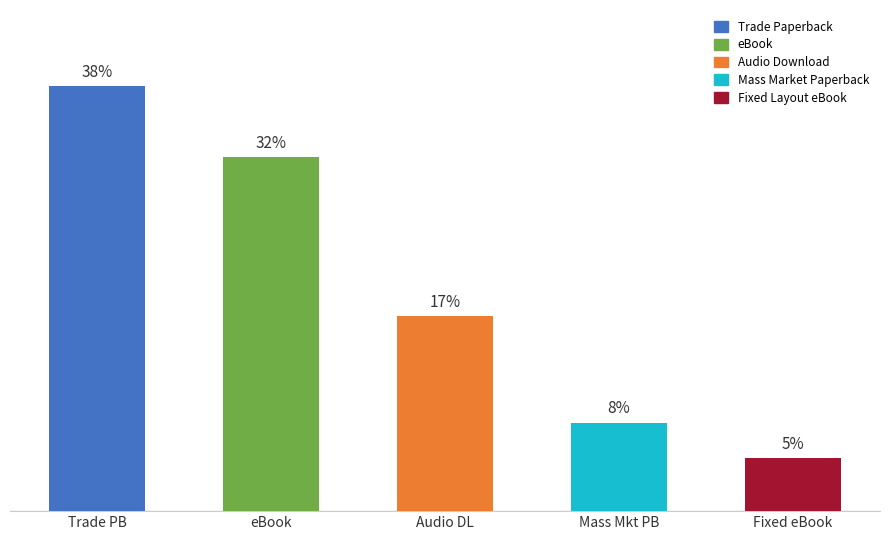

How many bars are there in total?

5